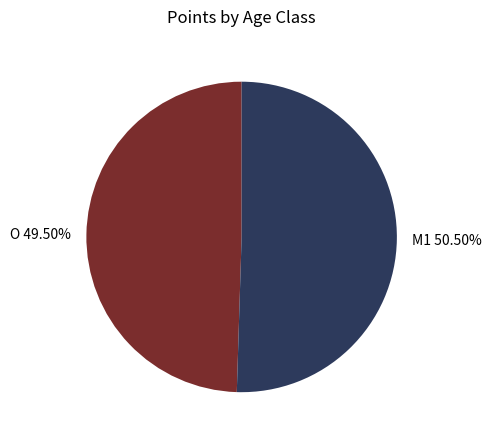

Between M1 and O, which is larger?

M1